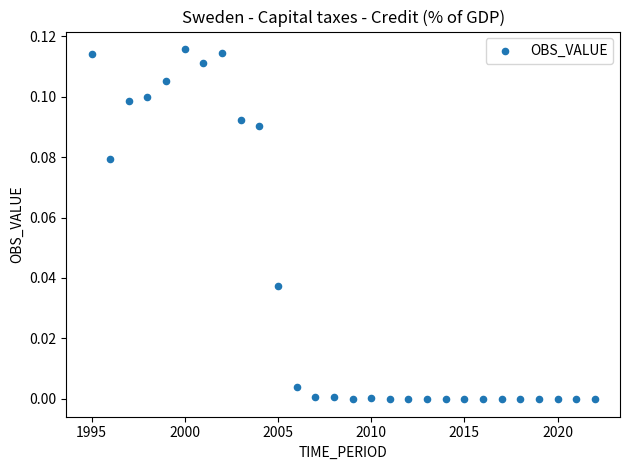

What is the range of X values (max minus min)?

27.0